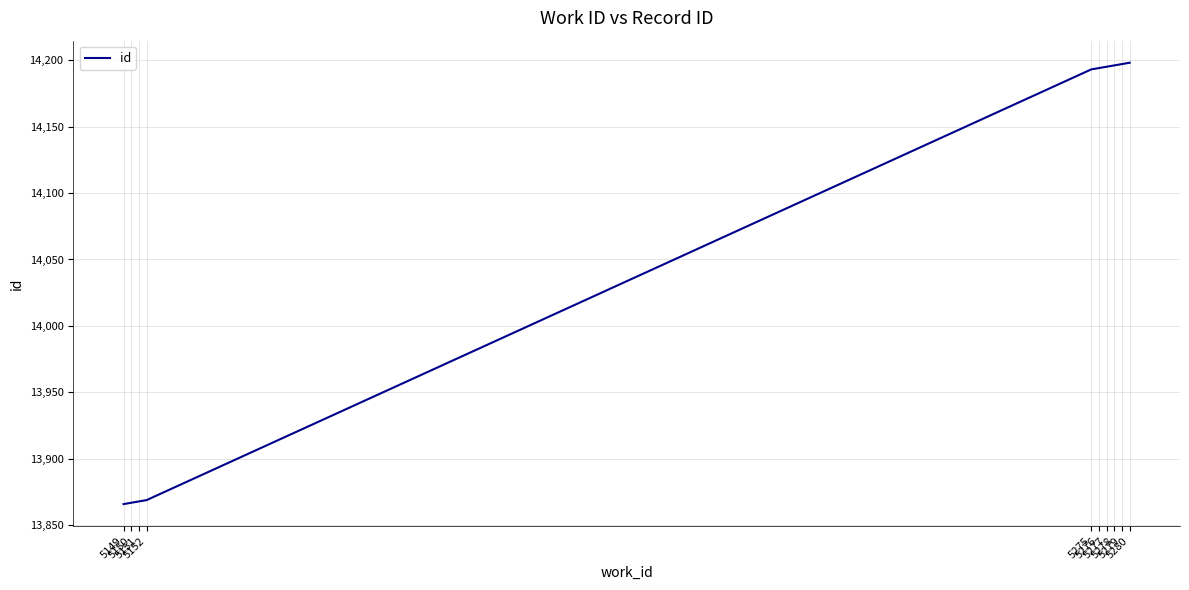

What is the maximum value shown in the chart?

14198